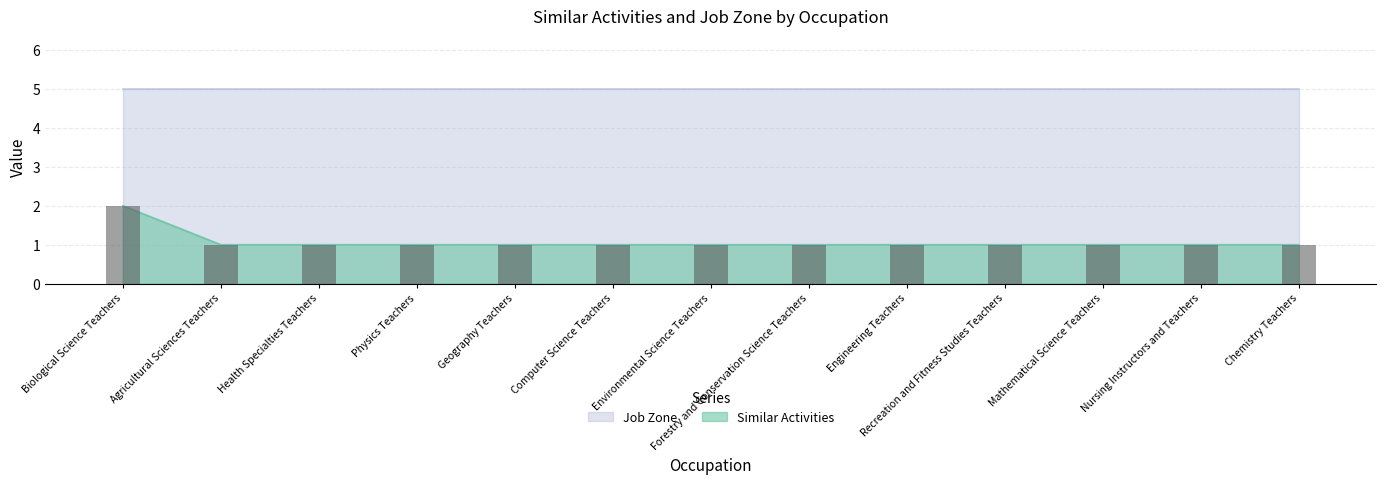

Is it true that the value at Engineering Teachers is 1?

True